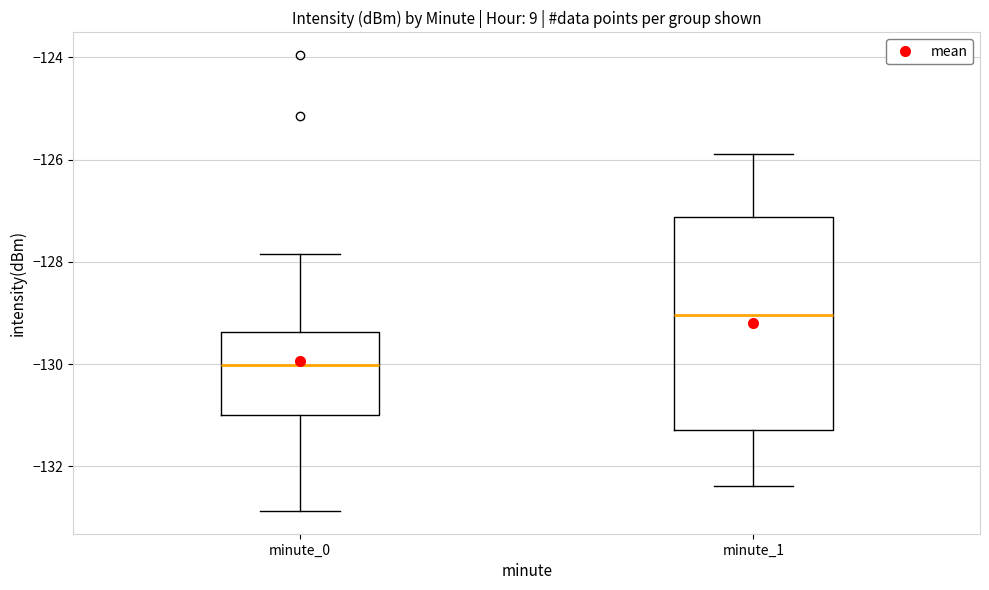

Reading left to right, transcribe this box plot: for each box, give where its median line is, the range the box spans, and where its two whiskers end, as read against the y-axis. The values are not printed on the chart, so give them approximately, as read against the axis.

minute_0: median -130.0, box -131.0 to -129.4, whiskers -132.8 to -127.8
minute_1: median -129.0, box -131.2 to -127.2, whiskers -132.4 to -125.8